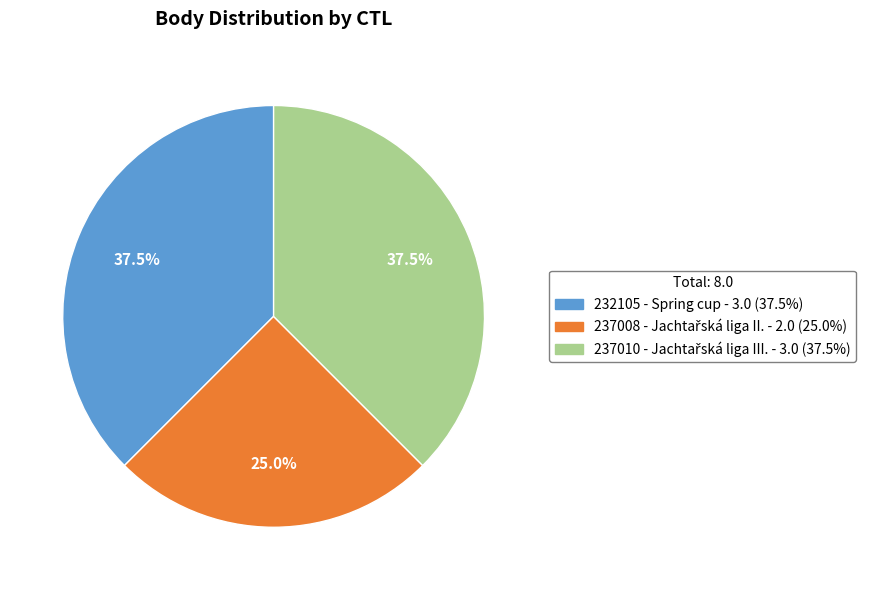

Is the sum of 237008 and 232105 greater than half?

Yes